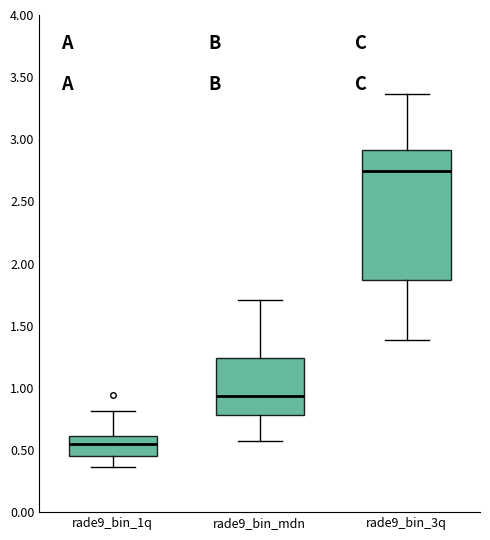

Which box has the highest median line?

rade9_bin_3q